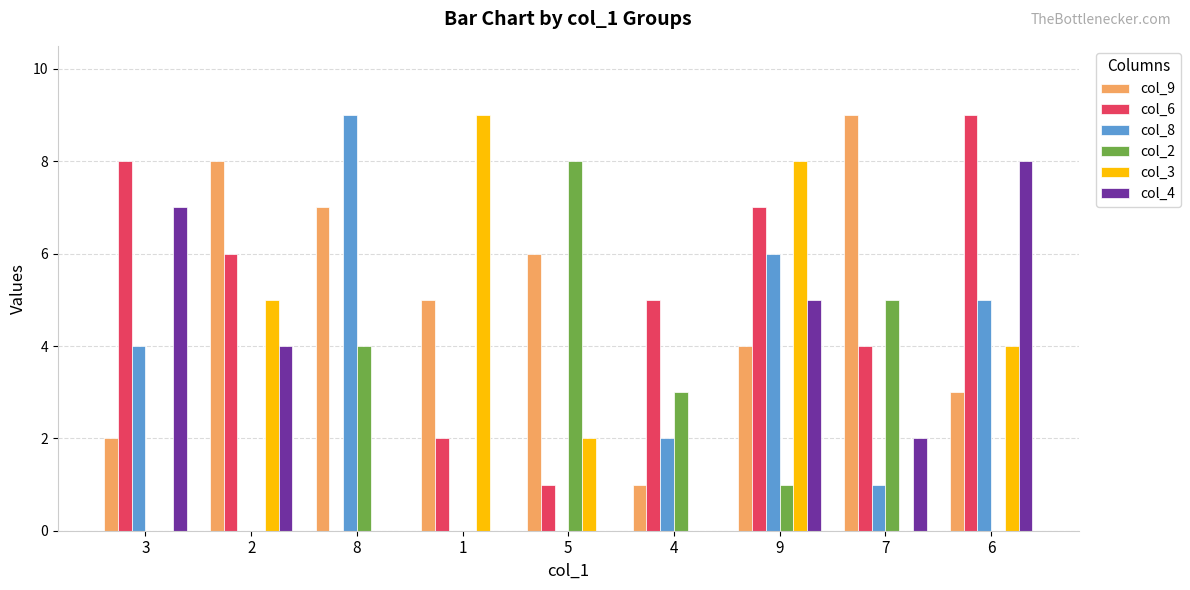

At which category is the sum across all series the highest?

9